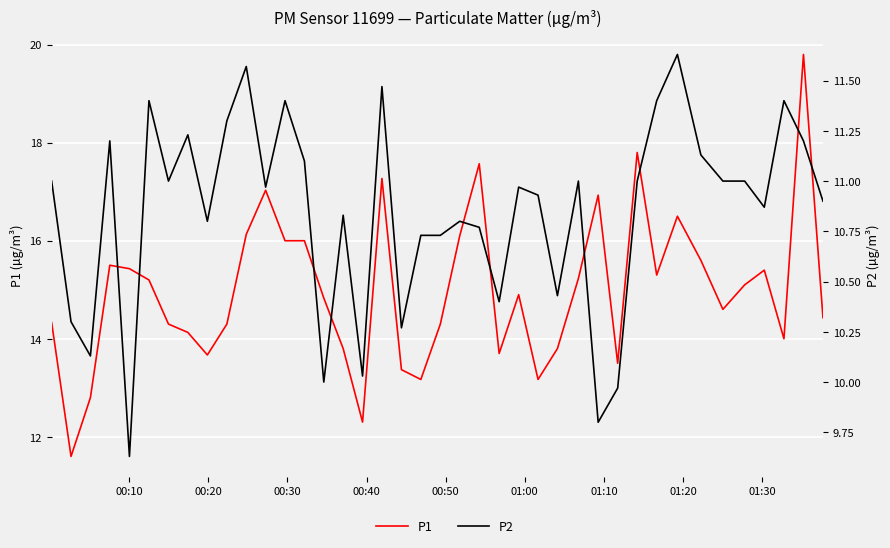

Reading left to right, list all the values displayed in this chart.

P1: 14.3	11.6	12.8	15.5	15.4	15.2	14.3	14.1	13.7	14.3	16.1	17.0	16.0	16.0	14.8	13.8	12.3	17.3	13.4	13.2	14.3	16.1	17.6	13.7	14.9	13.2	13.8	15.2	16.9	13.5	17.8	15.3	16.5	15.6	14.6	15.1	15.4	14.0	19.8	14.4
P2: 11.0	10.3	10.1	11.2	9.6	11.4	11.0	11.2	10.8	11.3	11.6	11.0	11.4	11.1	10.0	10.8	10.0	11.5	10.3	10.7	10.7	10.8	10.8	10.4	11.0	10.9	10.4	11.0	9.8	10.0	11.0	11.4	11.6	11.1	11.0	11.0	10.9	11.4	11.2	10.9